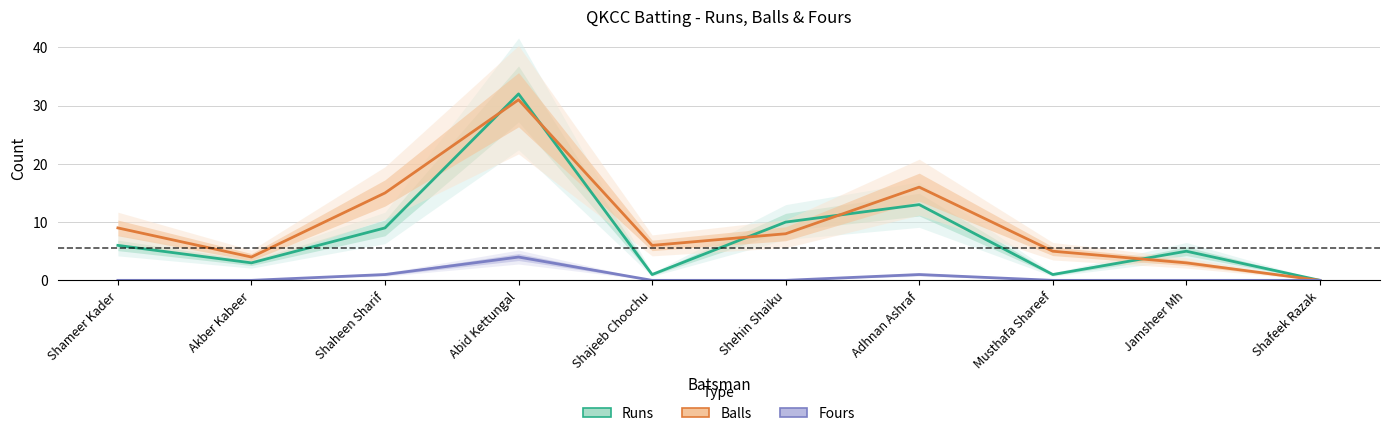

The value of Balls at Shehin Shaiku is 8. True or false?

True